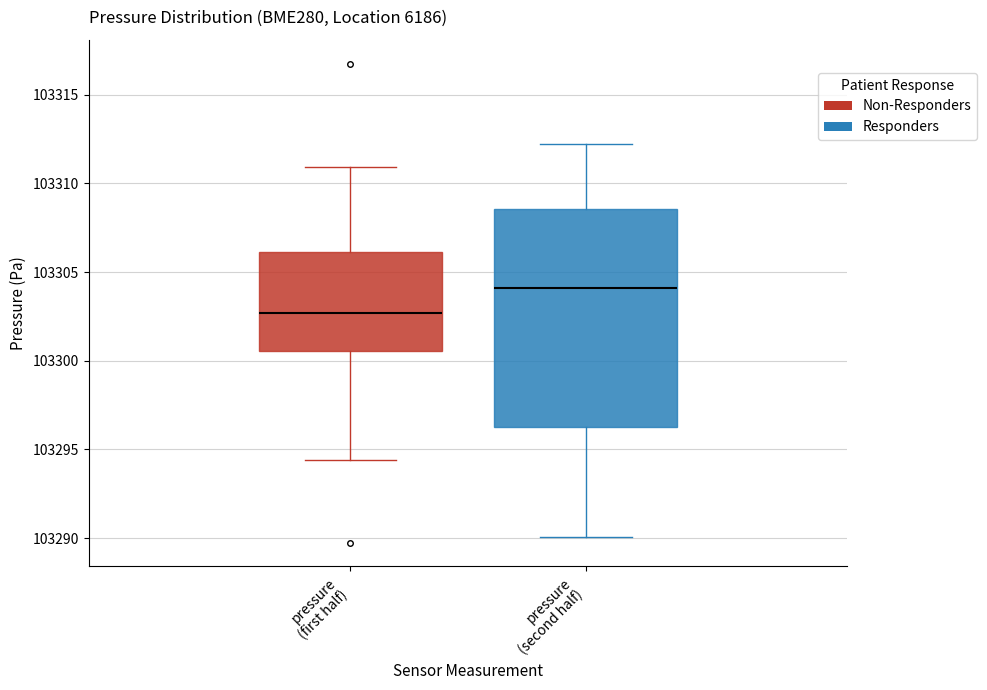

Which box's median line is the lowest?

pressure (first half)